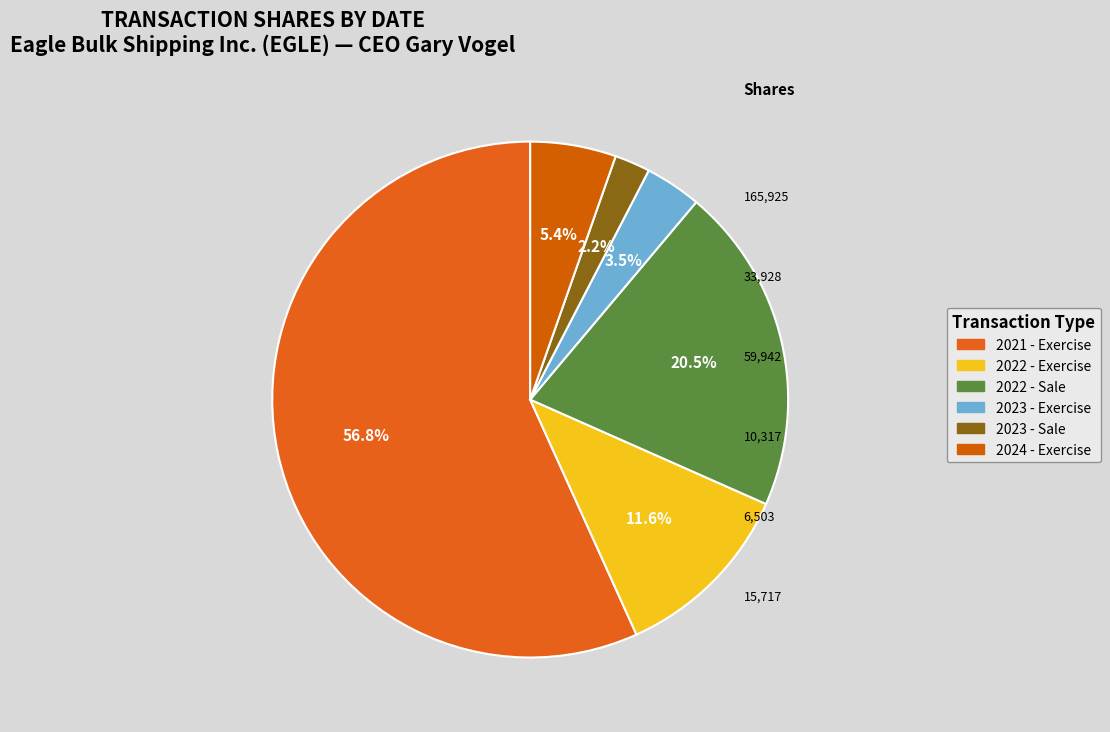

How many slices are in this pie chart?

6